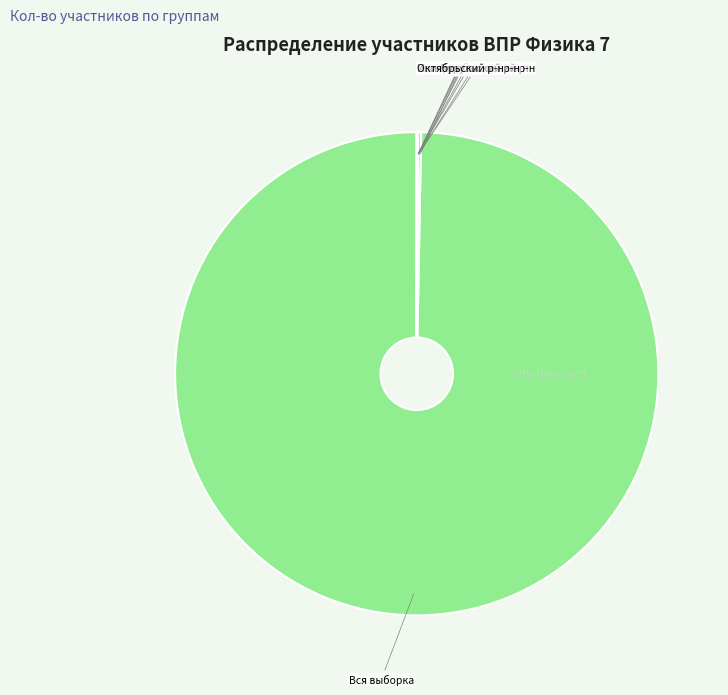

True or false: Вся выборка accounts for 91% of the total.

False